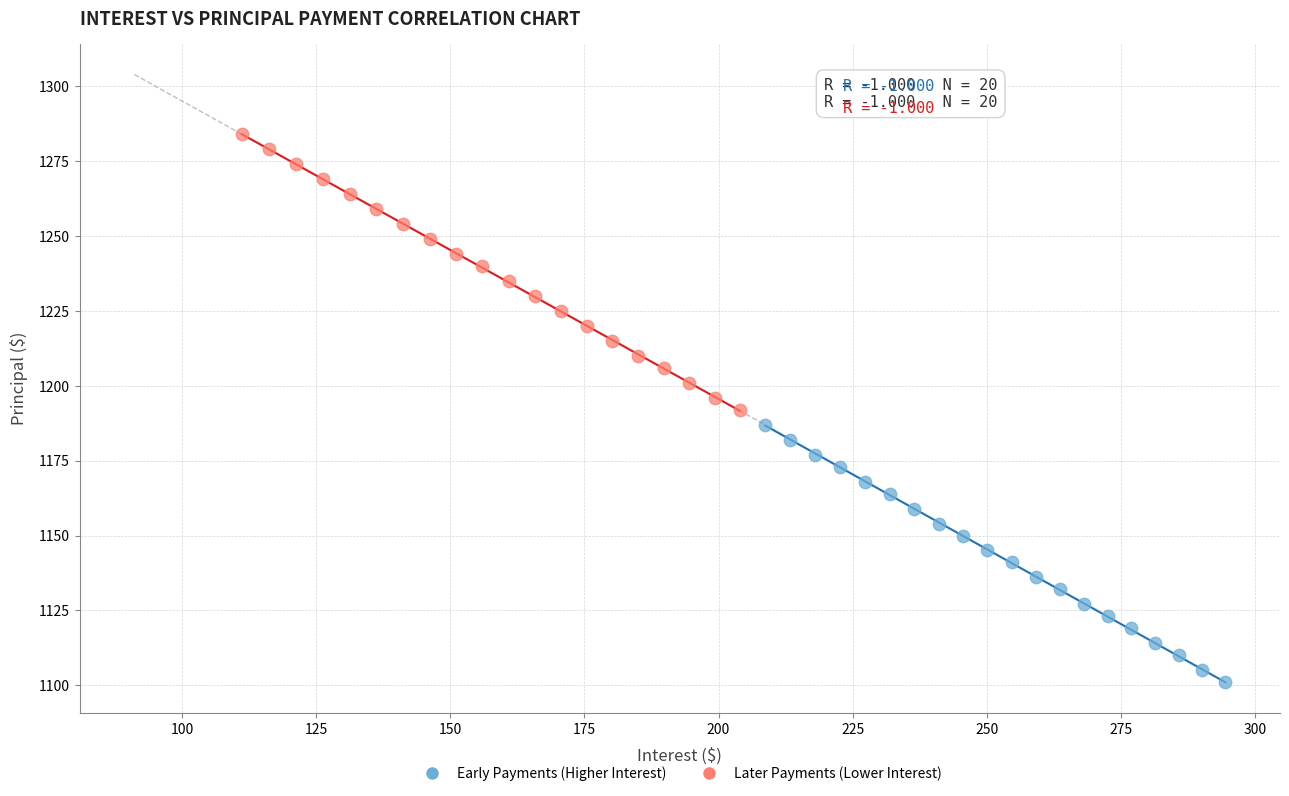

Which series contains the highest Y value?

Later Payments (Lower Interest)